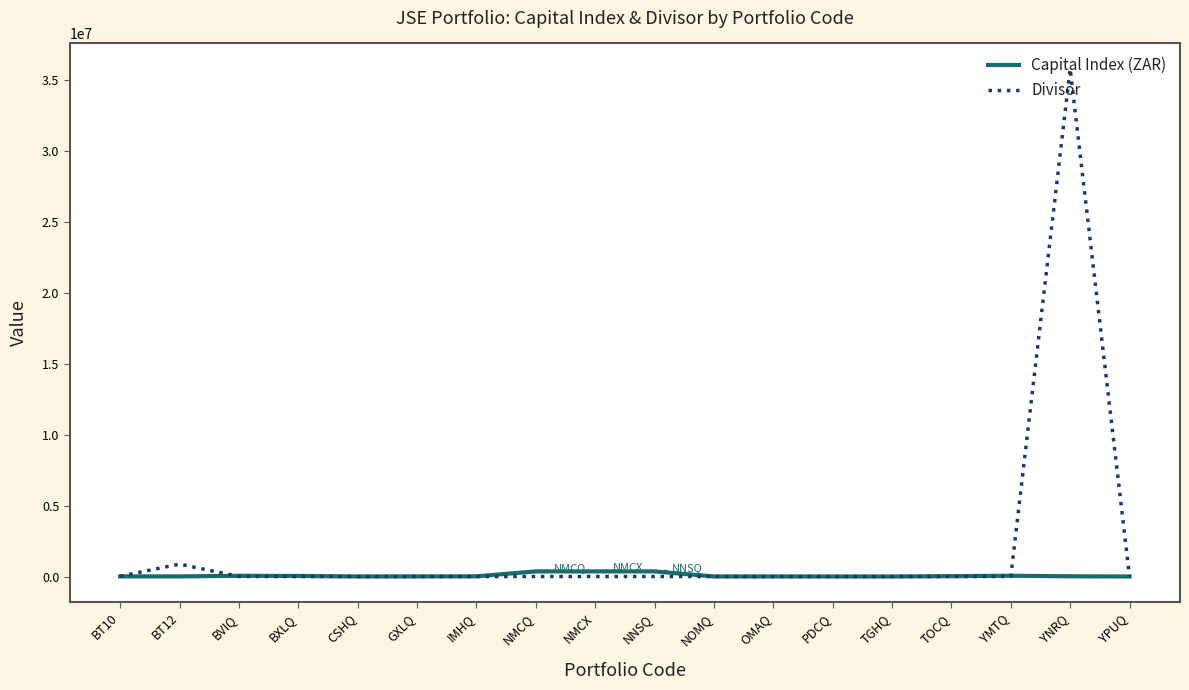

Which series has the largest range (max minus min)?

Divisor